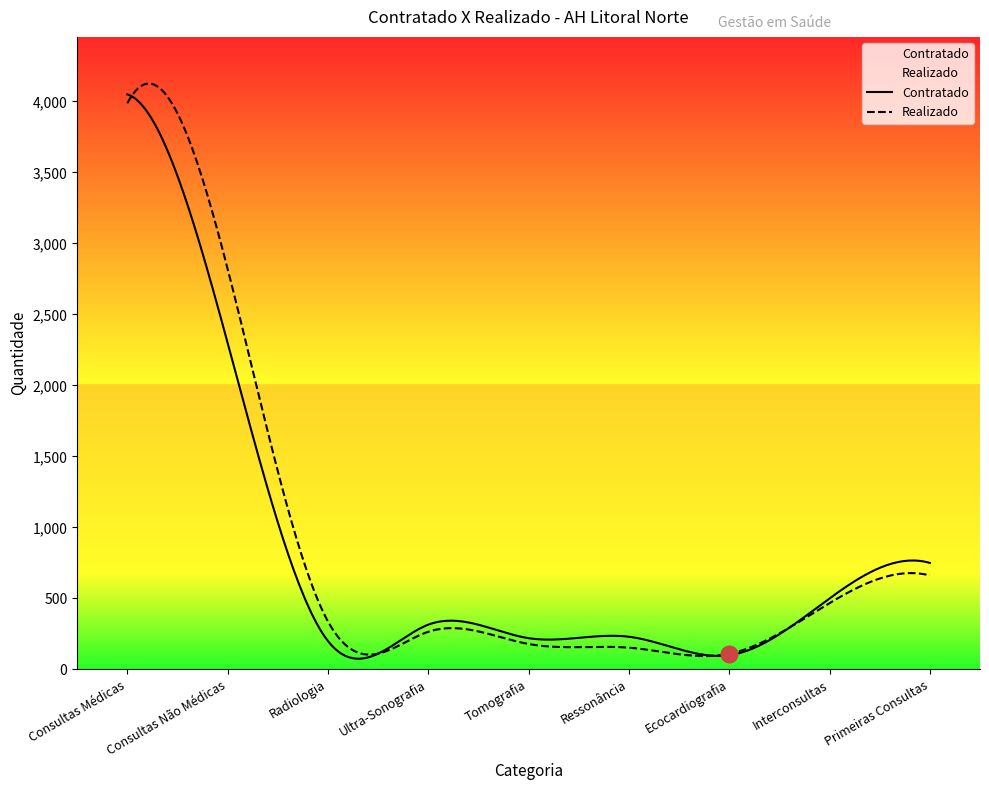

True or false: Contratado has more than 2 points higher than both neighbors.

False